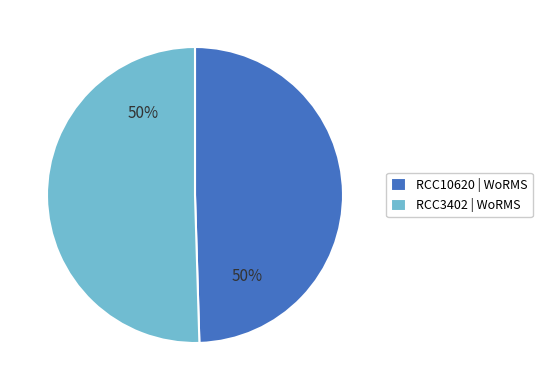

The RCC3402 slice represents 57% of the pie. True or false?

False